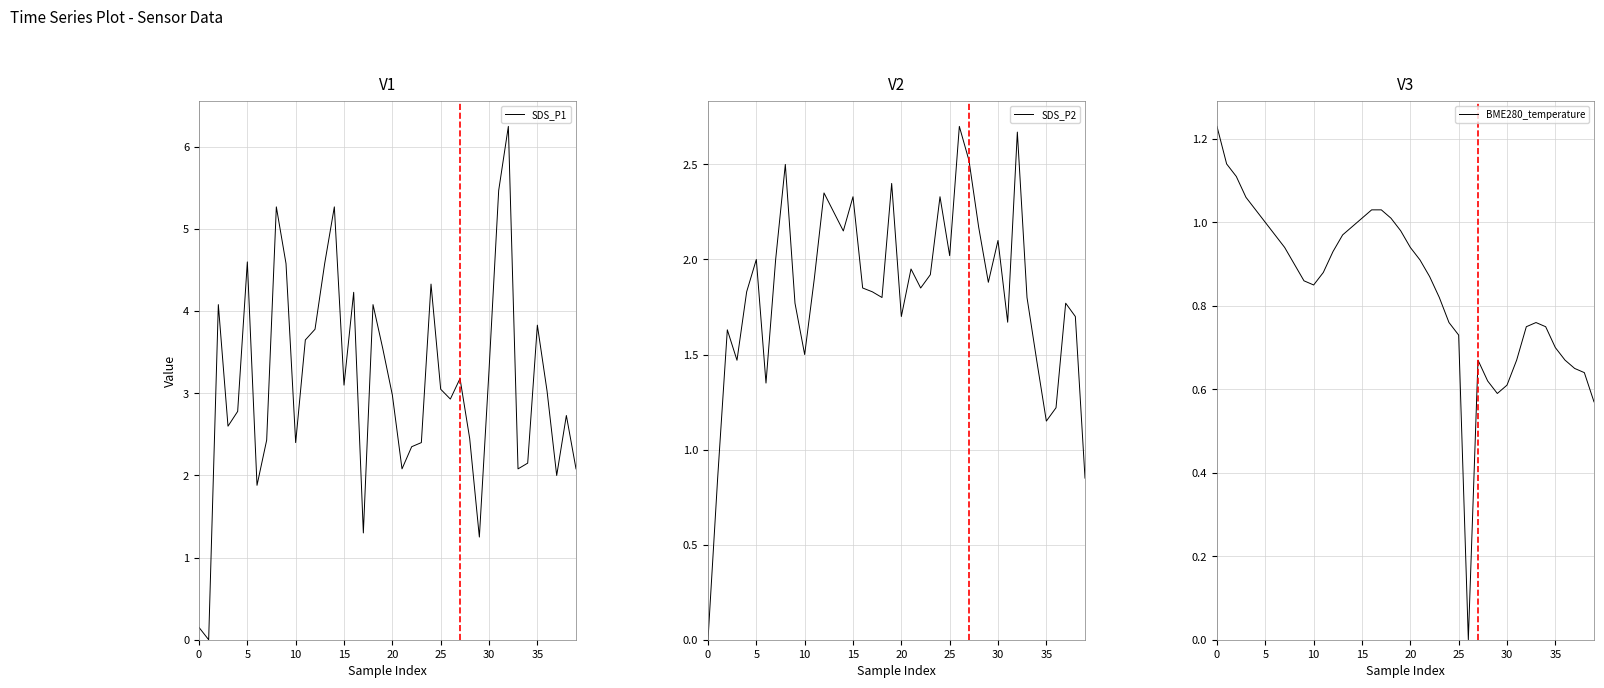

Which has a higher value, 0 or 29?

29